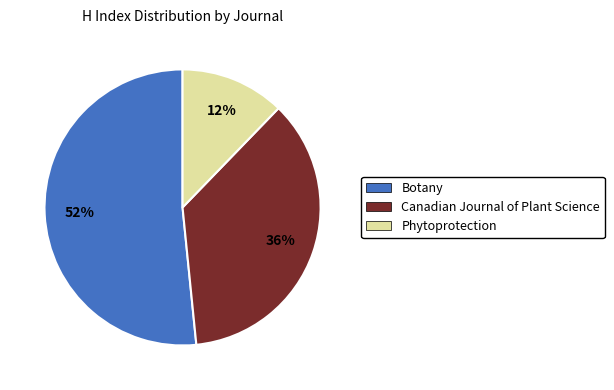

What is the ratio of the value at Canadian Journal of Plant Science to the value at Botany?

0.7